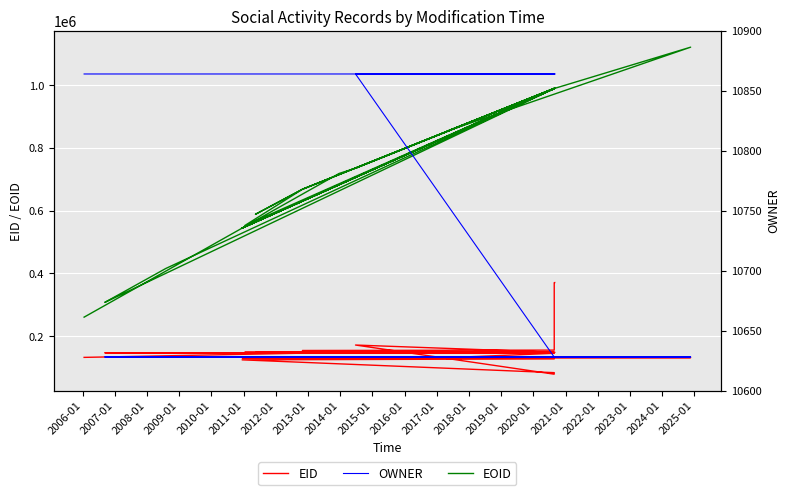

How many lines are shown in the chart?

3